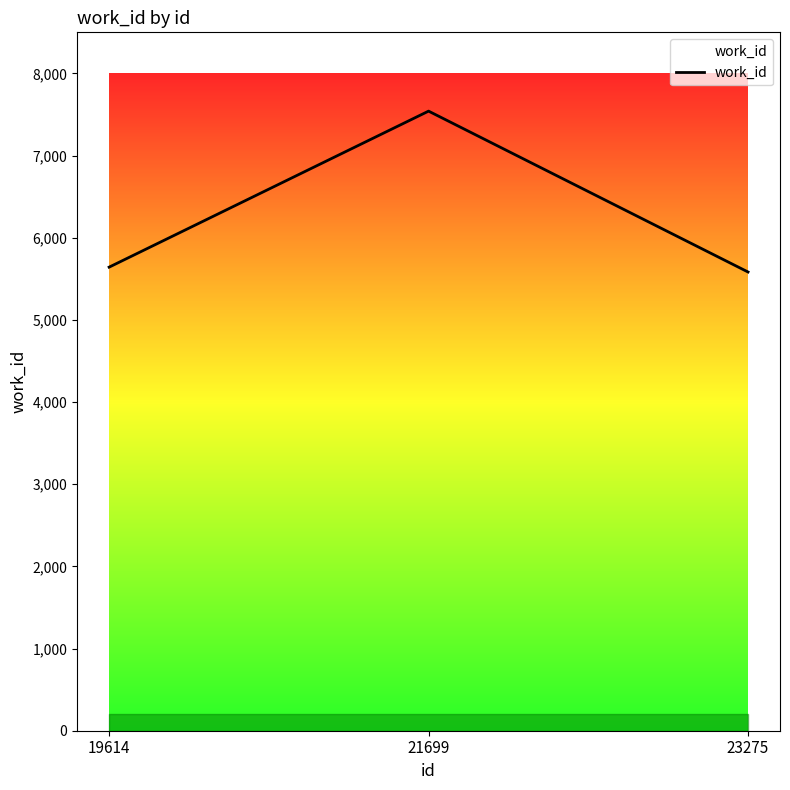

Which label corresponds to the largest value in the chart?

21699